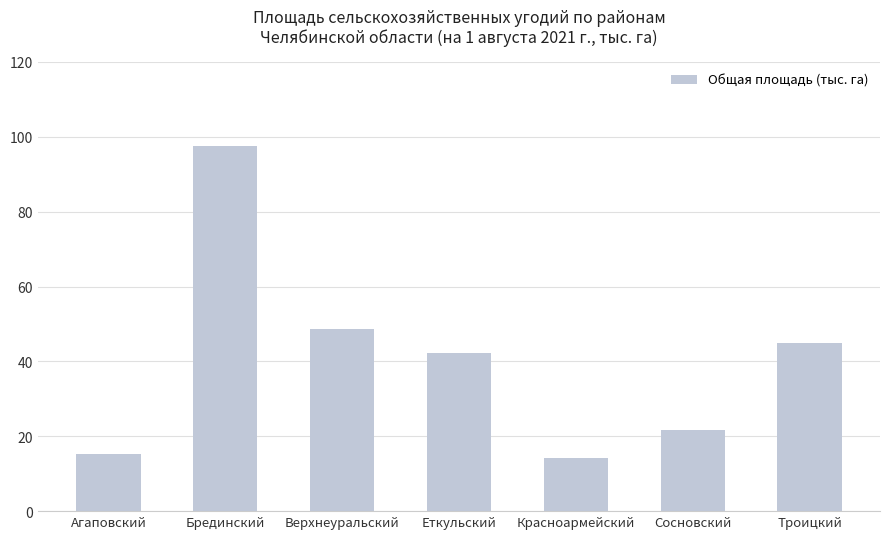

The chart shows a value of 26.4 at Агаповский. True or false?

False